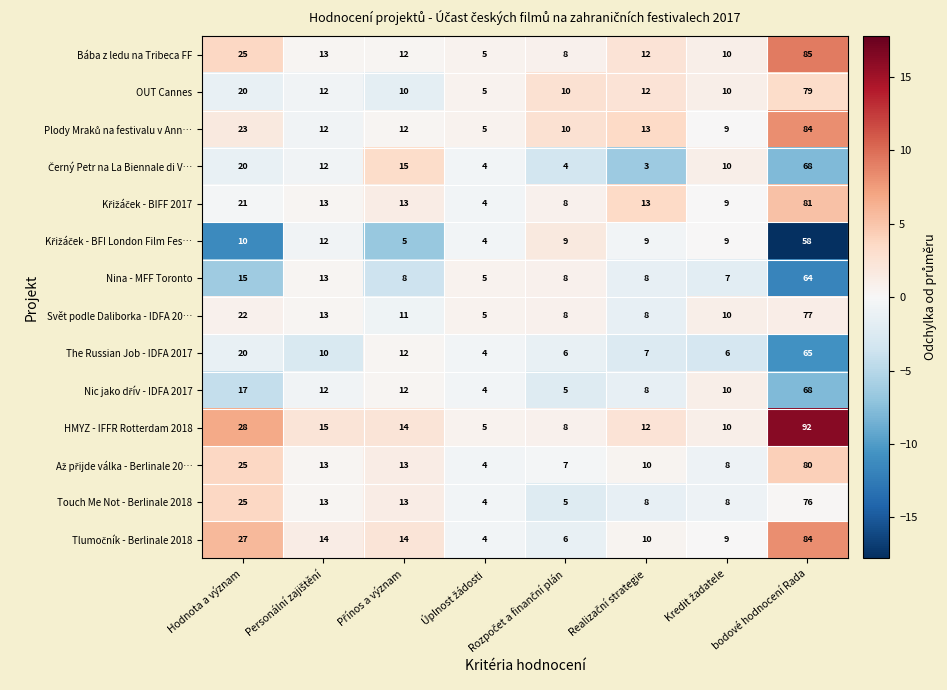

What is the maximum value for Bába z ledu na Tribeca FF?

85